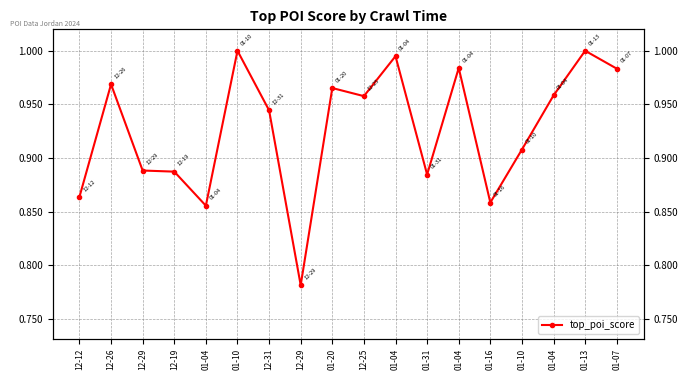

What is the change in value from 12-19 to 12-29?

-0.1